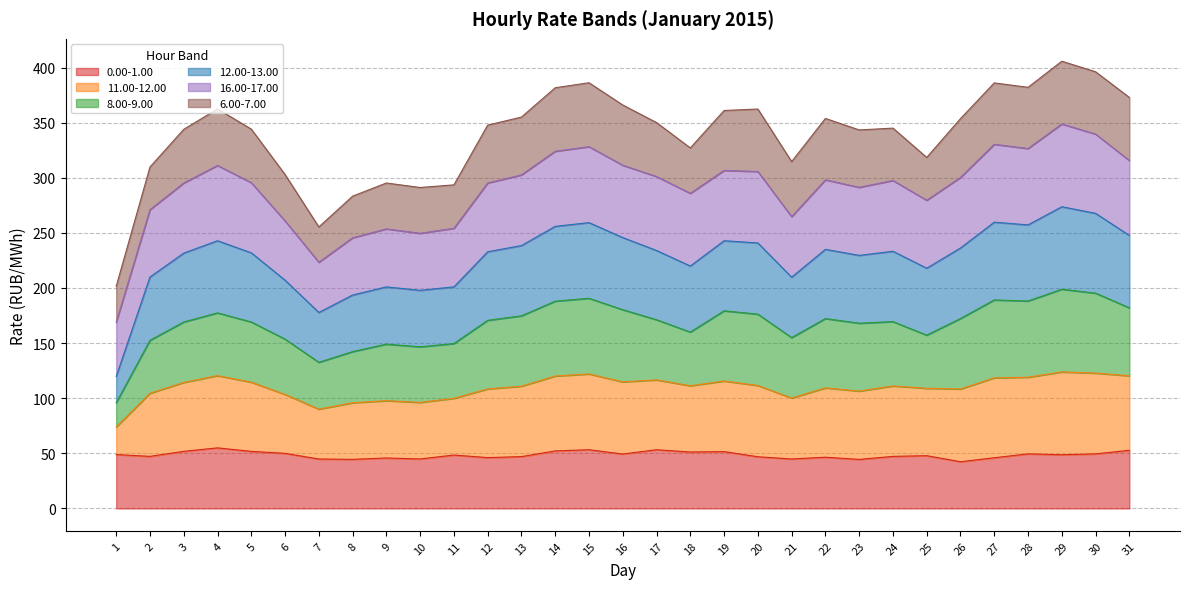

What is the total value across all series at 28?

382.1